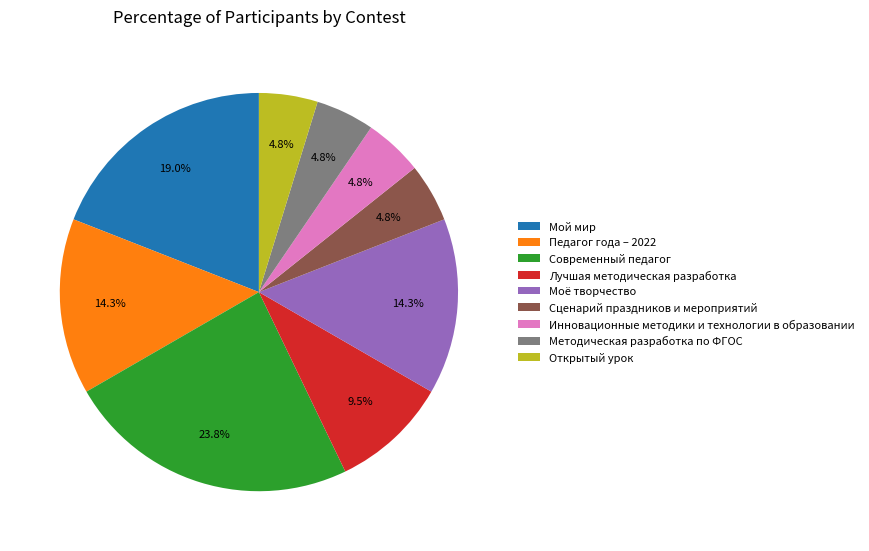

Which category has the biggest portion of the pie?

Современный педагог